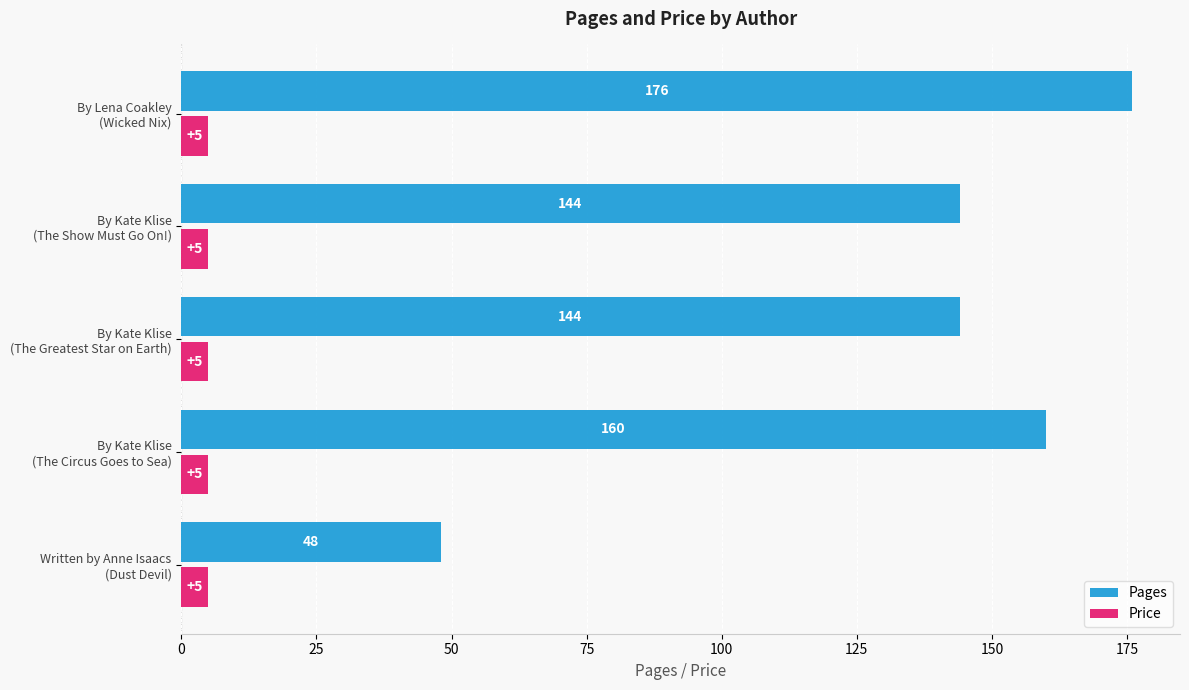

How many Pages values are between 144 and 160?

3